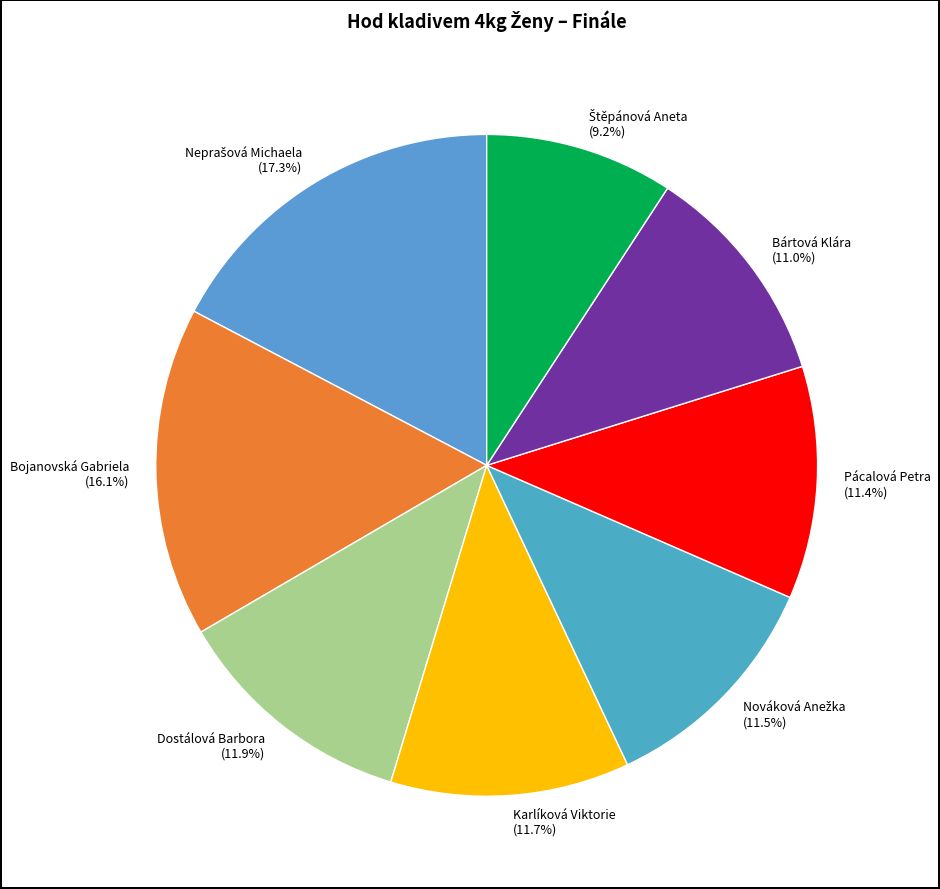

What portion of the pie excludes Karlíková Viktorie (11.7%)?

88.3%